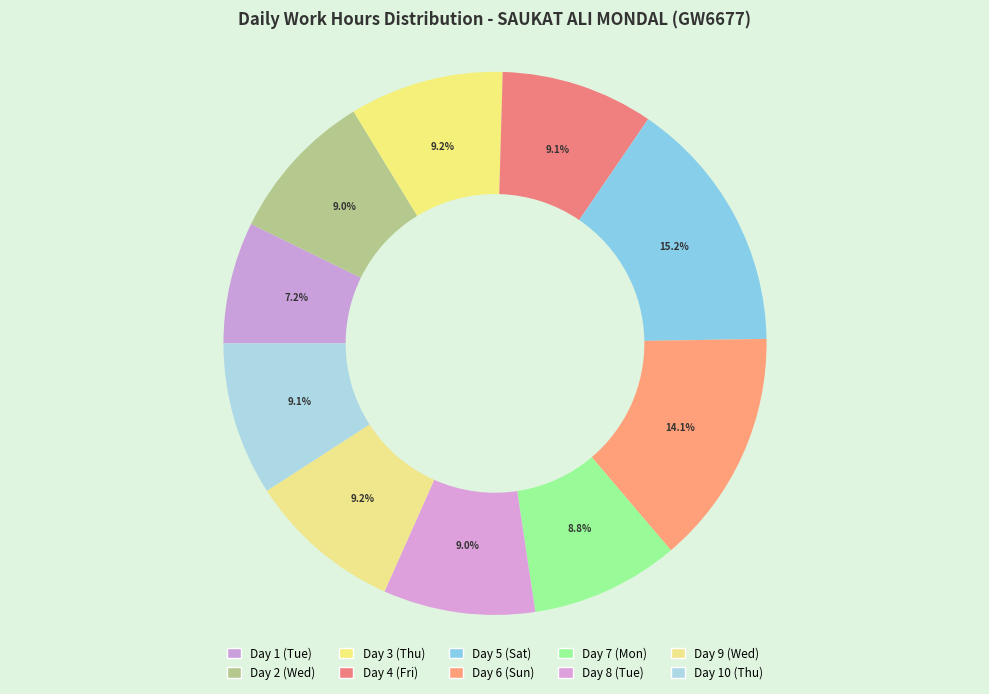

Which slice is the smallest?

Day 1 (Tue)